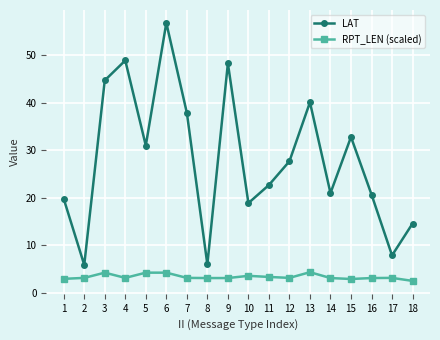

True or false: LAT and RPT_LEN (scaled) intersect in this chart.

False